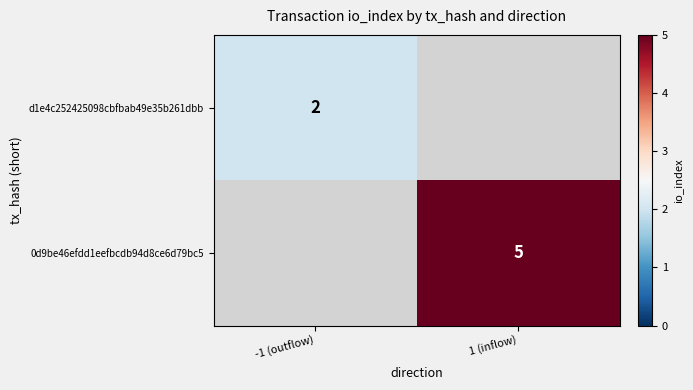

Is the value of 0d9be46efdd1eefbcdb94d8ce6d79bc5 at 1 (inflow) greater than the value of d1e4c252425098cbfbab49e35b261dbb at -1 (outflow)?

Yes